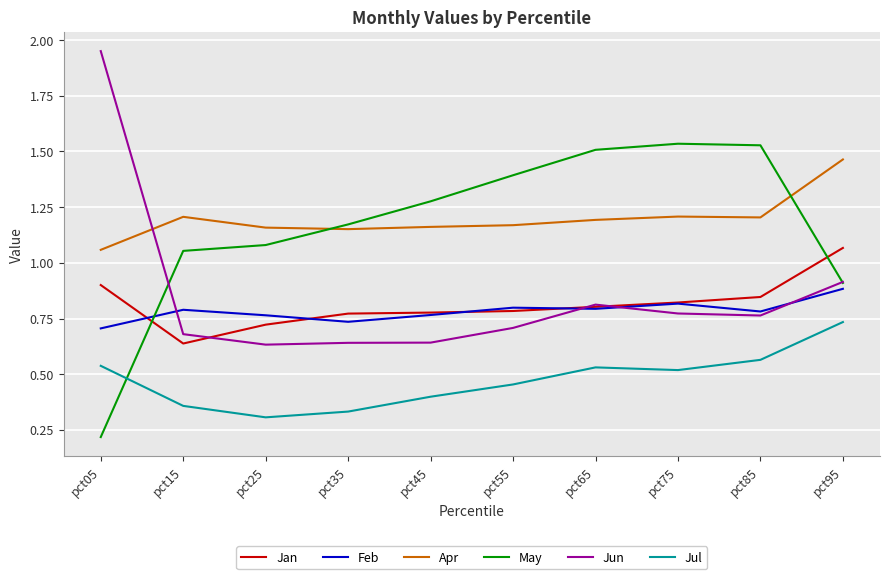

True or false: May and Jan intersect in this chart.

True